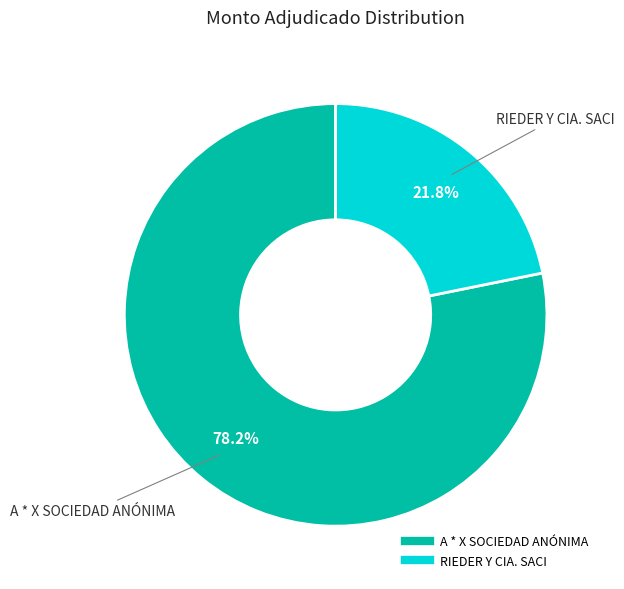

How many slices are in this pie chart?

2